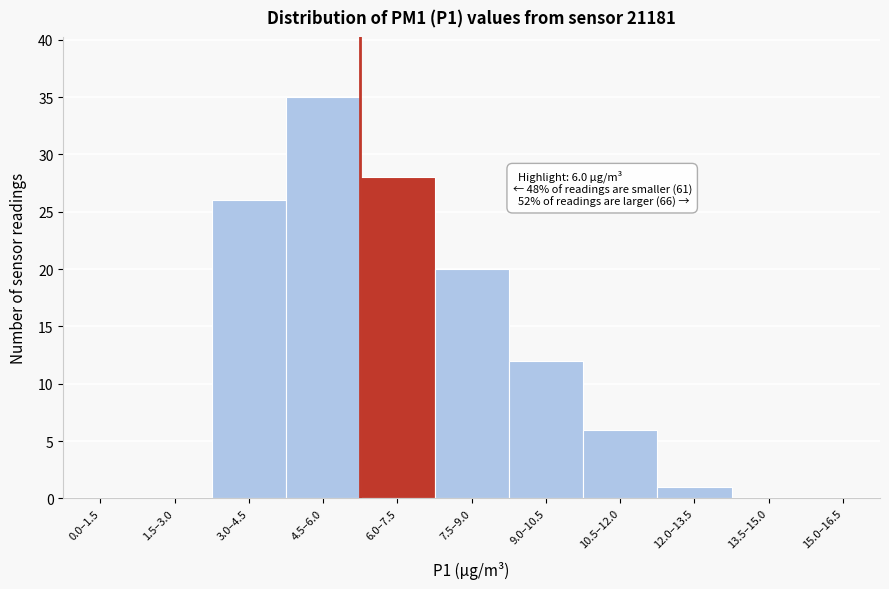

Reading left to right, transcribe all the data shown in this chart.

0.0–1.5=0	1.5–3.0=0	3.0–4.5=26	4.5–6.0=35	6.0–7.5=28	7.5–9.0=20	9.0–10.5=12	10.5–12.0=6	12.0–13.5=1	13.5–15.0=0	15.0–16.5=0